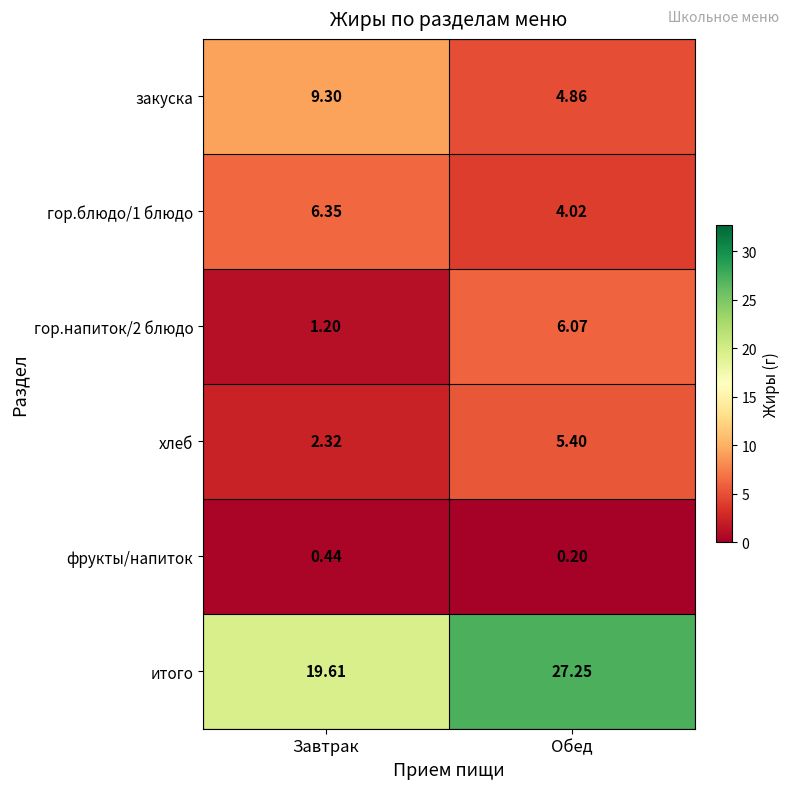

Between Завтрак and Обед, which series saw the biggest shift?

итого